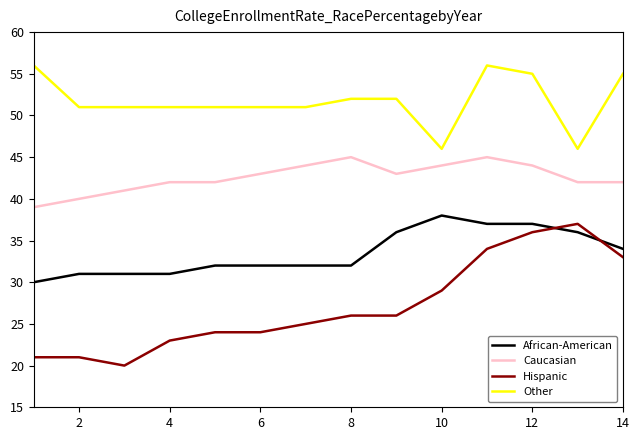

Which series has the widest spread of values?

Hispanic